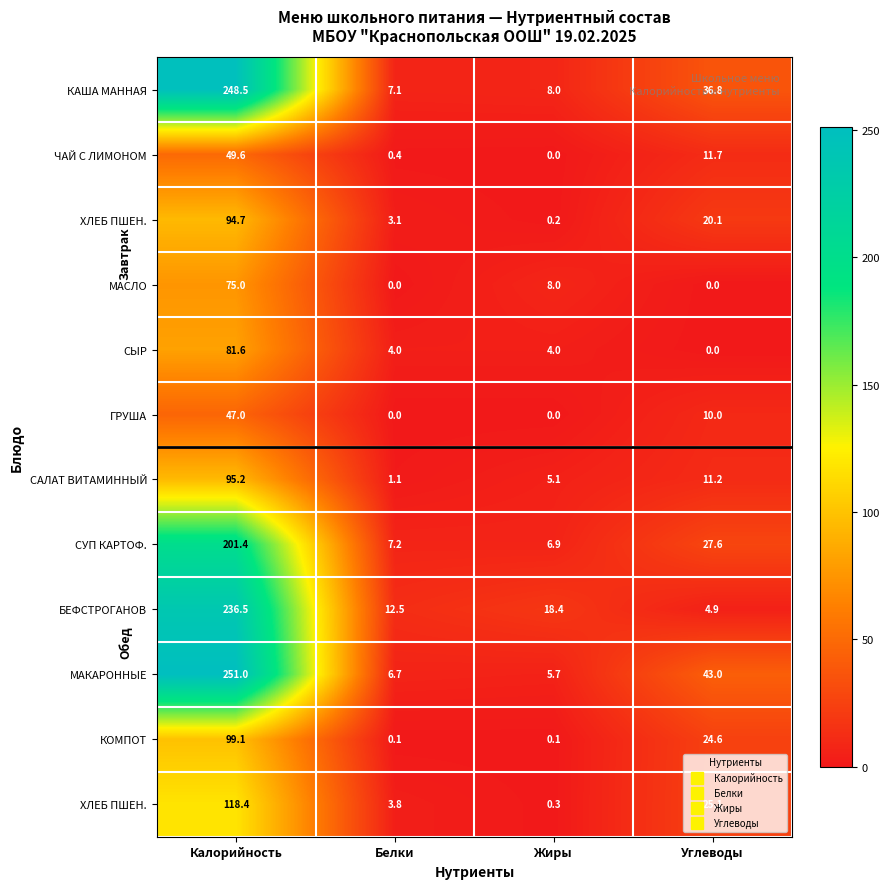

At which category is the sum across all series the highest?

Калорийность